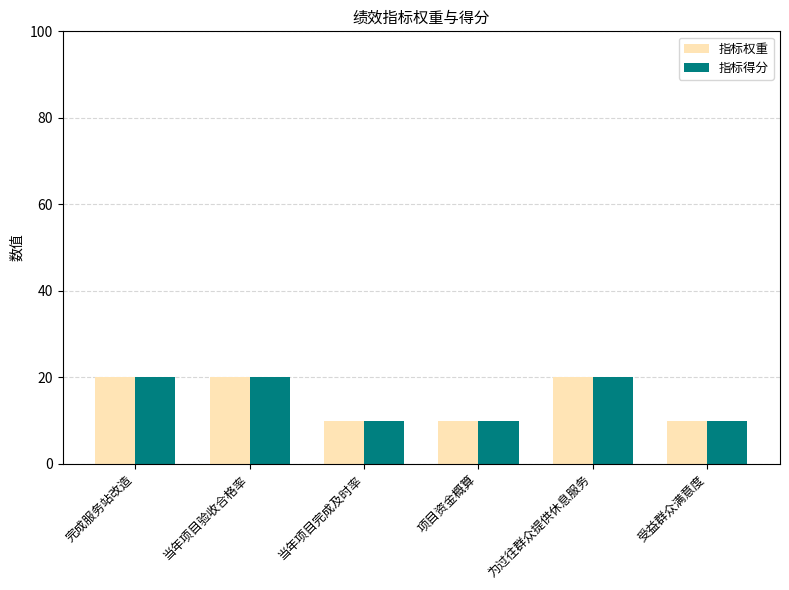

What is the difference between the maximum and minimum values in the 指标得分 series?

10